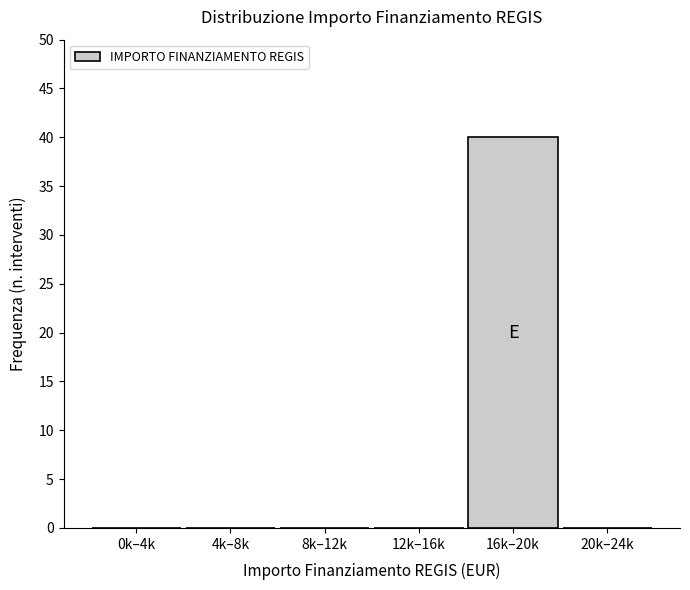

Reading left to right, what are all the values shown in this chart?

0k–4k=0	4k–8k=0	8k–12k=0	12k–16k=0	16k–20k=40	20k–24k=0